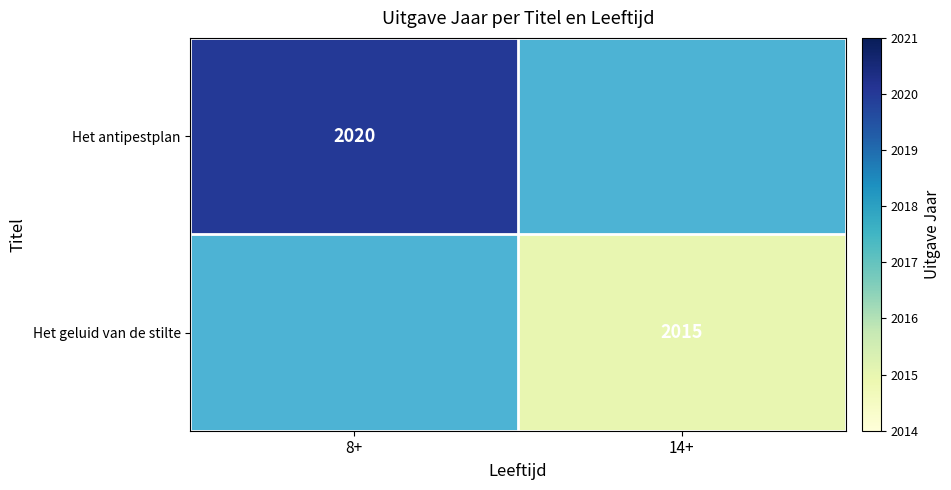

At how many categories does at least one series exceed 2019?

1